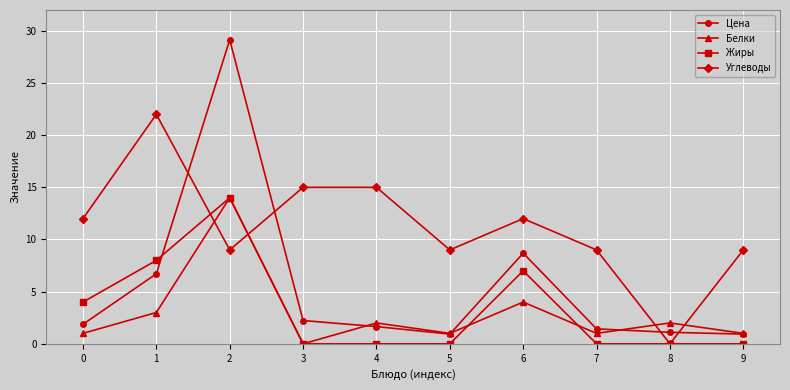

What is the average value of the Углеводы series?

11.2